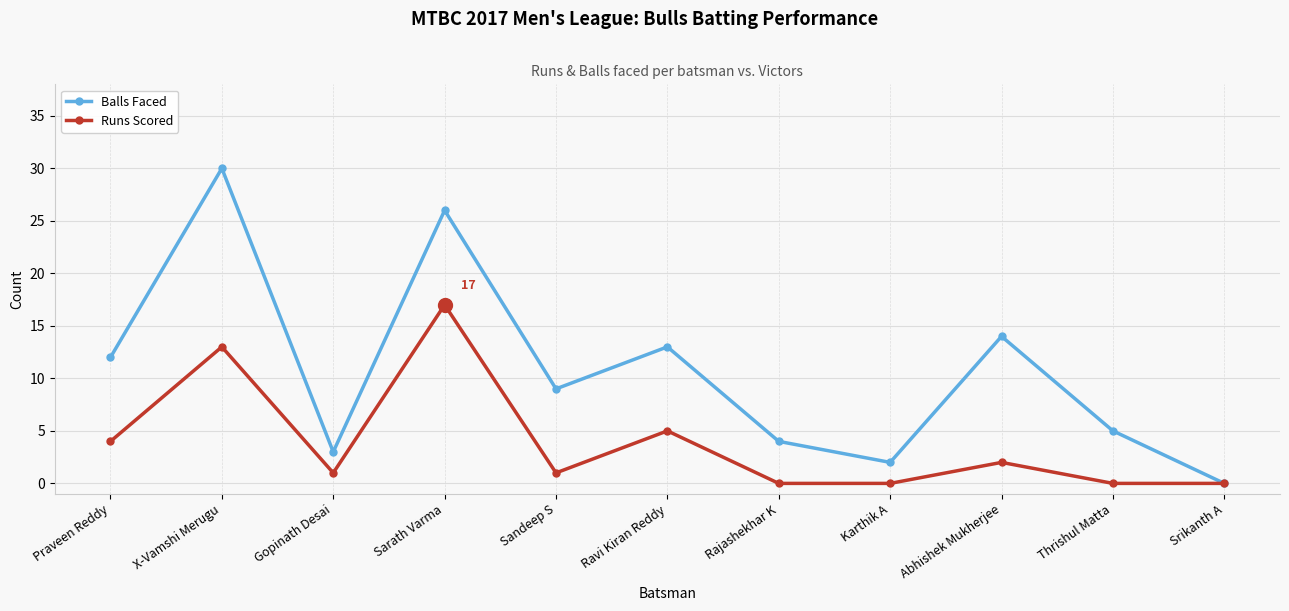

At which label does Balls Faced reach its peak?

X-Vamshi Merugu